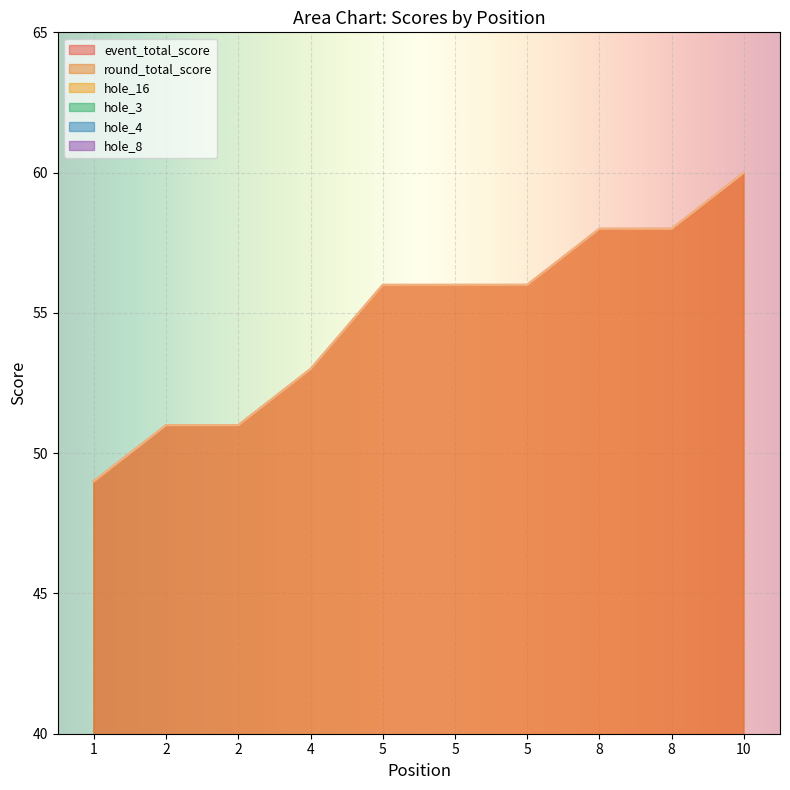

What is the sum of the hole_8 values at 2 and 10?

7